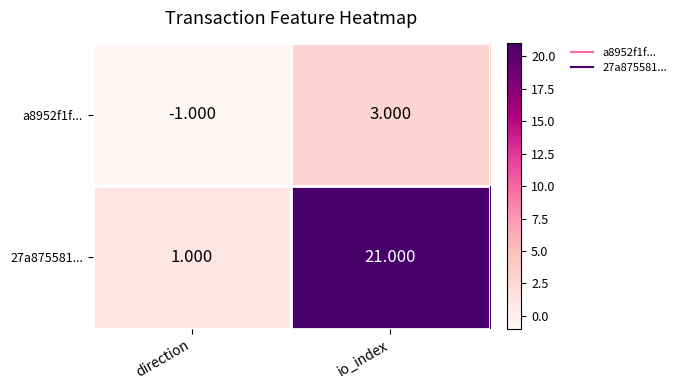

Rank the categories by 27a875581... value from highest to lowest.

io_index, direction